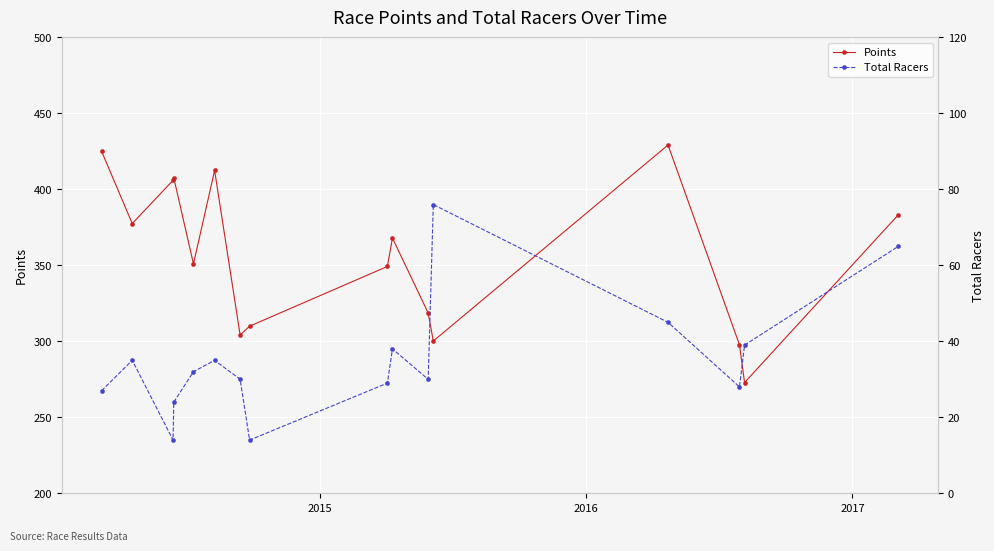

True or false: Points has more than 2 interior local peaks.

True